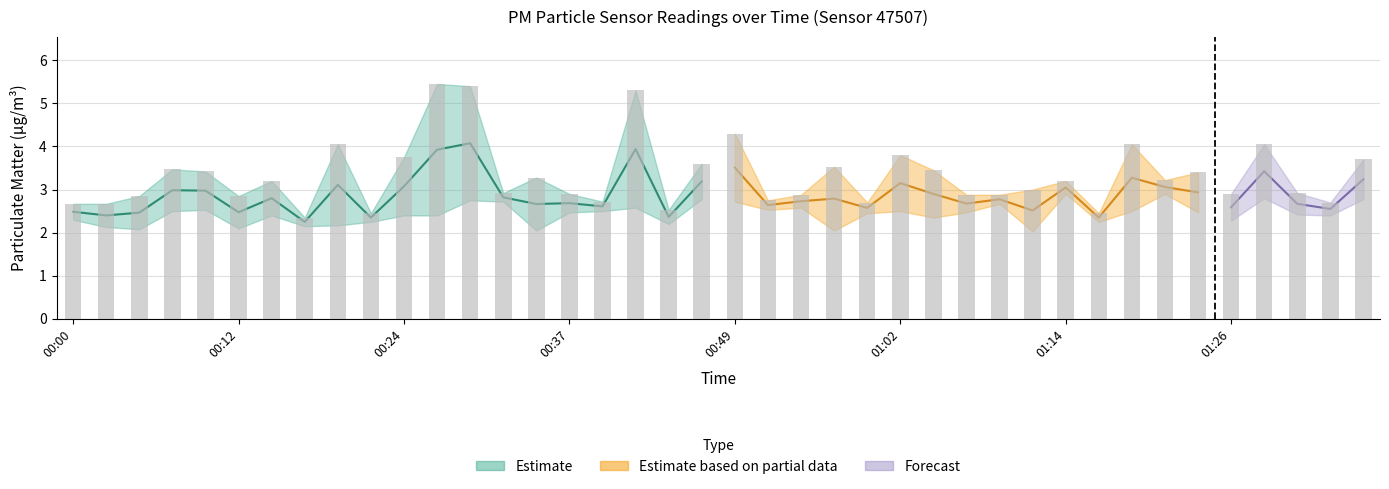

Reading left to right, extract all data points from this chart.

2.7	2.7	2.9	3.5	3.4	2.9	3.2	2.4	4.0	2.5	3.8	5.5	5.4	2.9	3.3	2.9	2.7	5.3	2.5	3.6	4.3	2.8	2.9	3.5	2.7	3.8	3.5	2.9	2.9	3.0	3.2	2.5	4.0	3.2	3.4	2.9	4.0	2.9	2.7	3.7